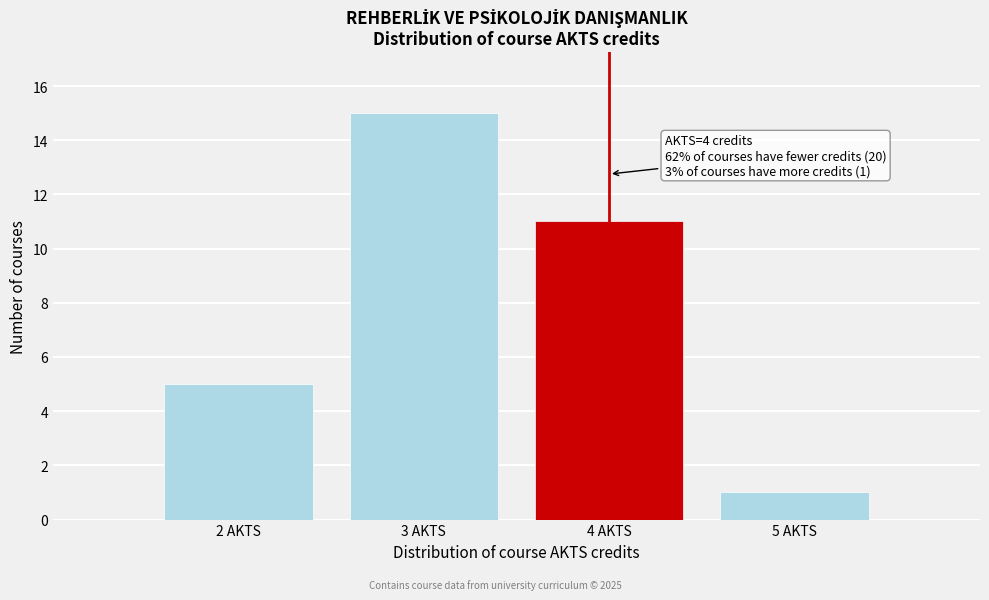

Which range on the x-axis has the tallest bar?

2.5 to 3.5